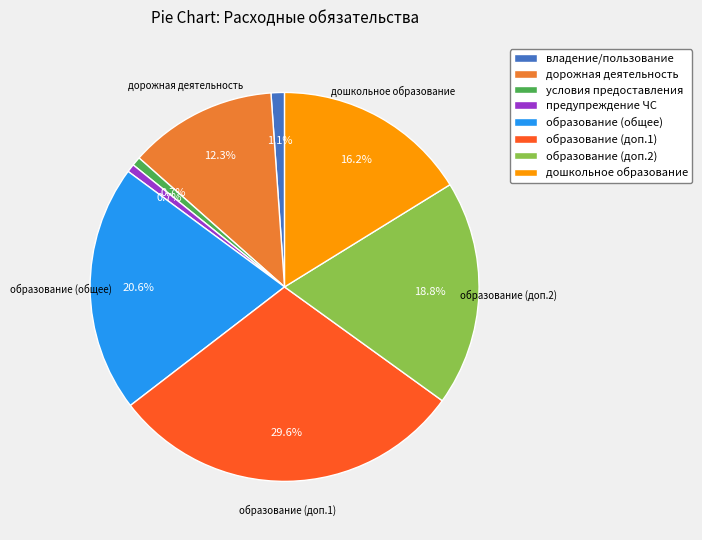

To the nearest percent, what percentage of the pie is дорожная деятельность?

12%